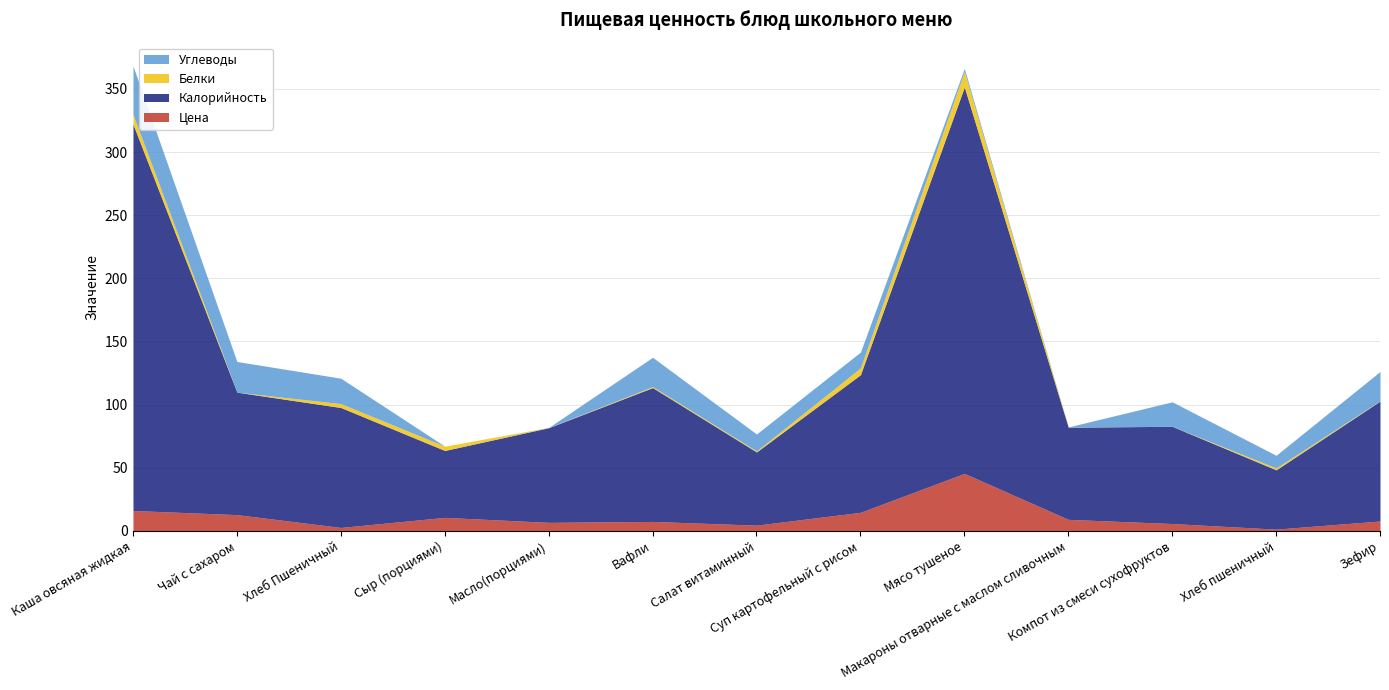

What is the greatest value displayed?

306.0